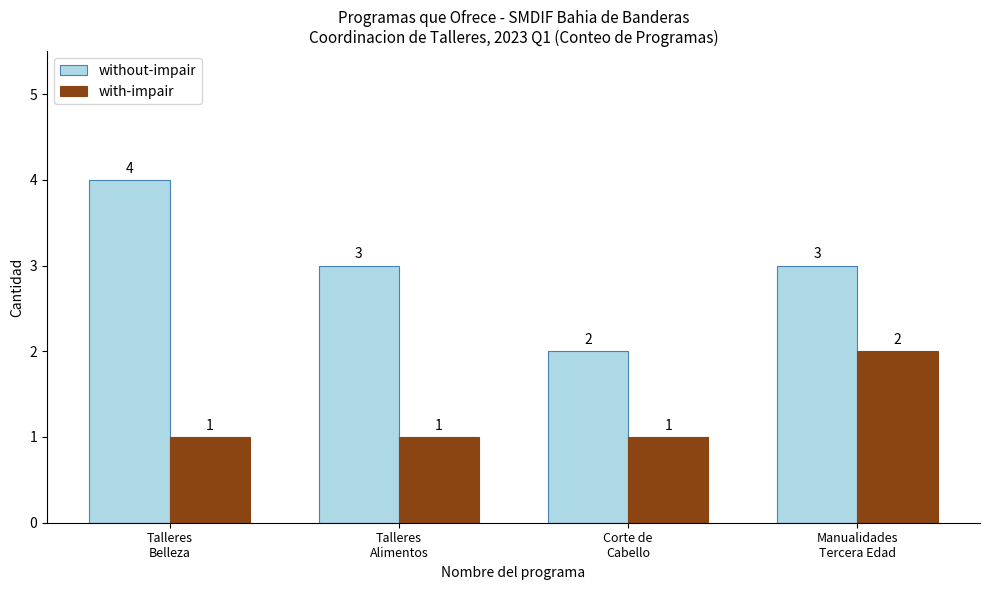

What is the sum of the with-impair values at Manualidades
Tercera Edad and Talleres
Alimentos?

3